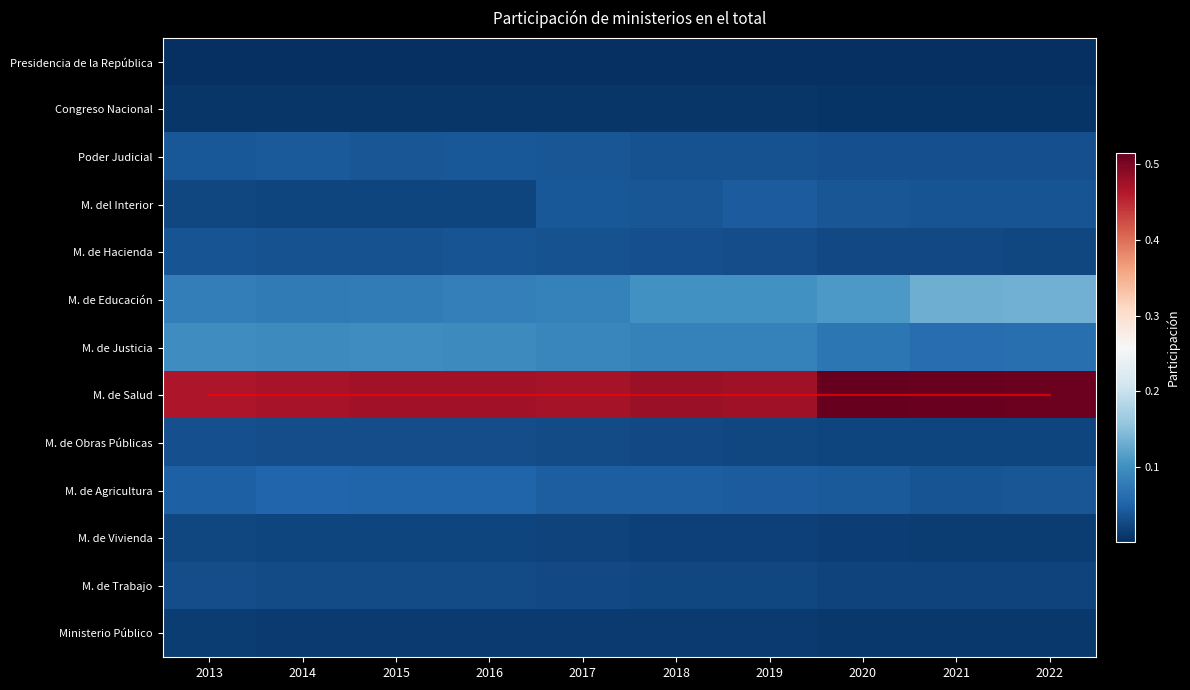

At which category is the sum across all series the highest?

2022